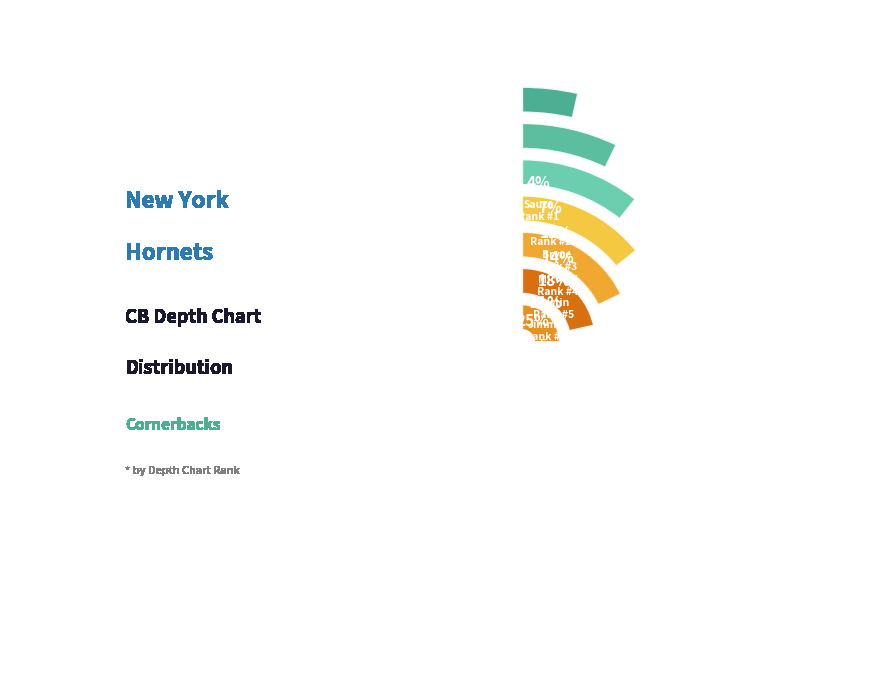

Which has a higher value, Brandin or Michael?

Brandin